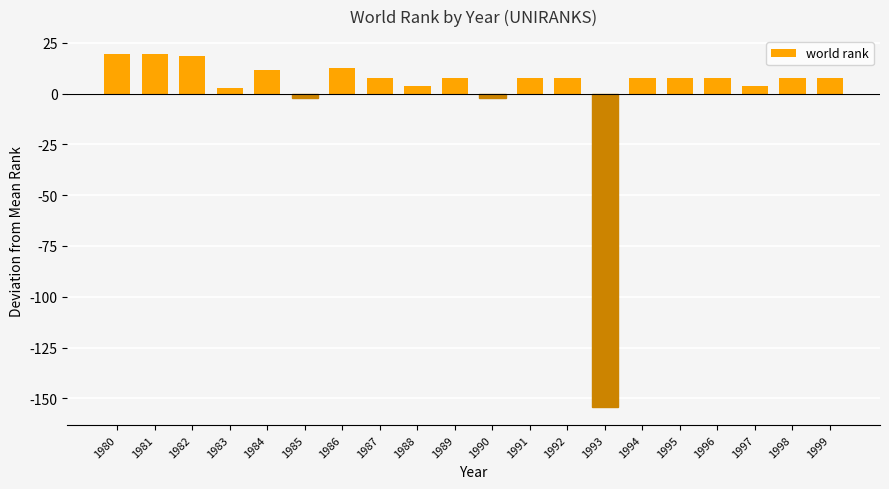

How many data points are less than 7?

6